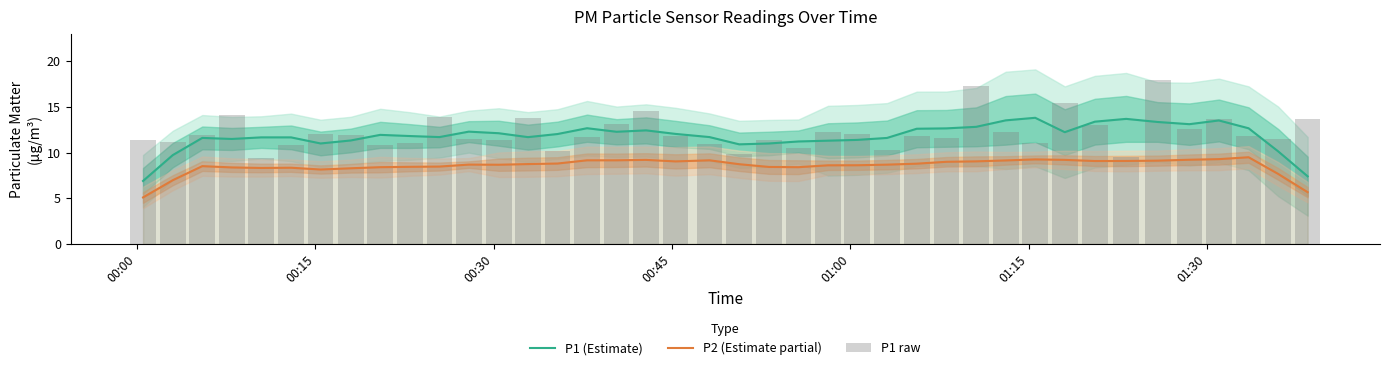

True or false: P1 (Estimate) and P2 (Estimate partial) intersect in this chart.

False